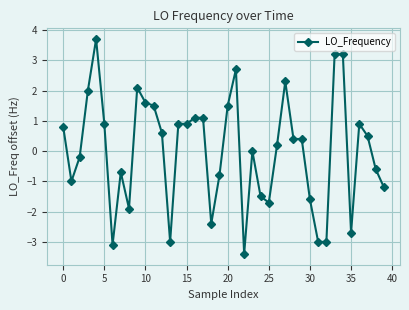

What is the difference between the maximum and minimum values?

7.1